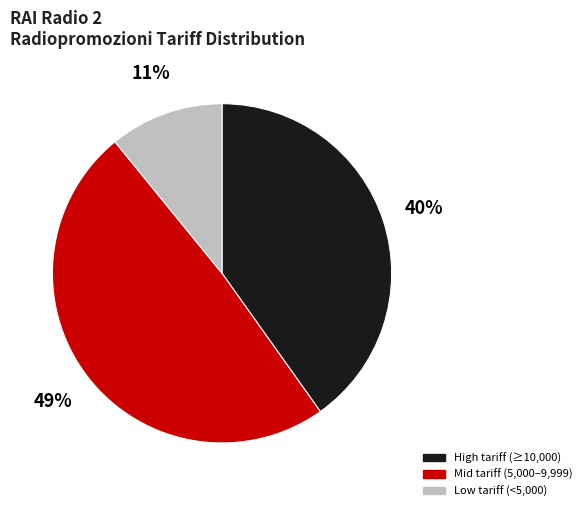

Does any single category account for the majority?

No